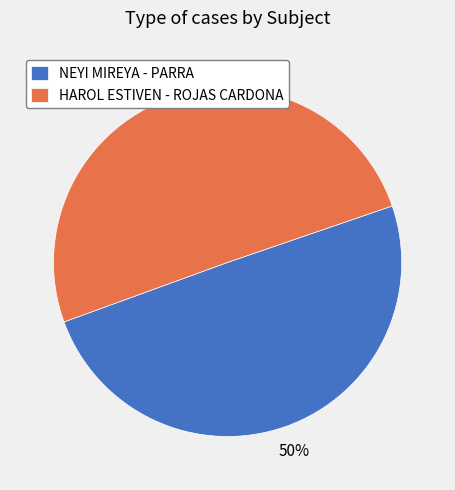

To the nearest percent, what percentage of the pie is NEYI MIREYA - PARRA?

50%